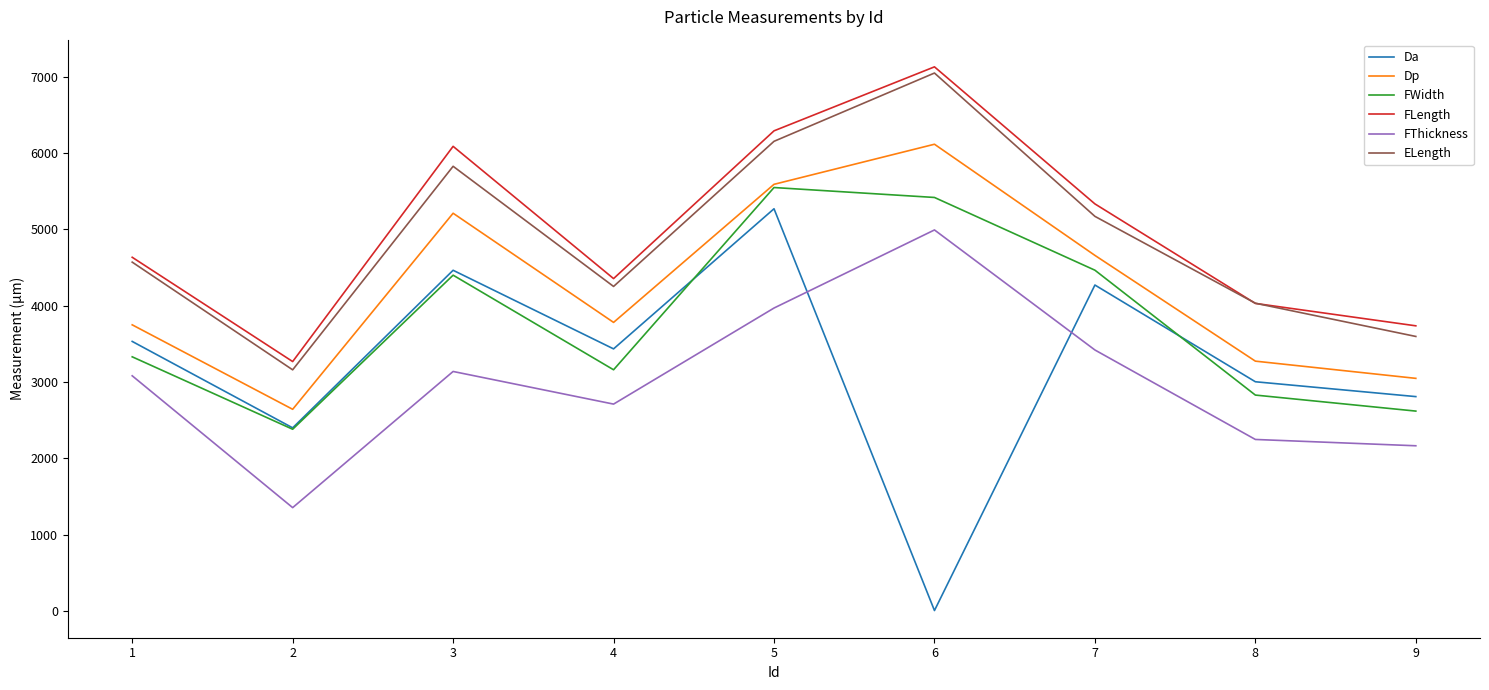

Is it true that FThickness equals 2164.6 at 9?

True